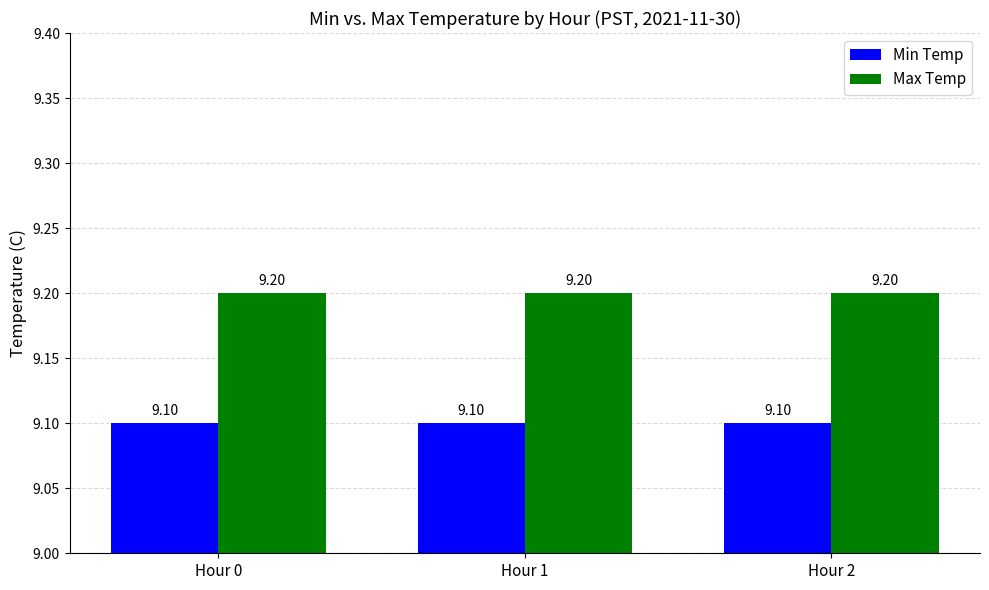

What is the value of the Max Temp bar at the 2nd from the left?

9.2